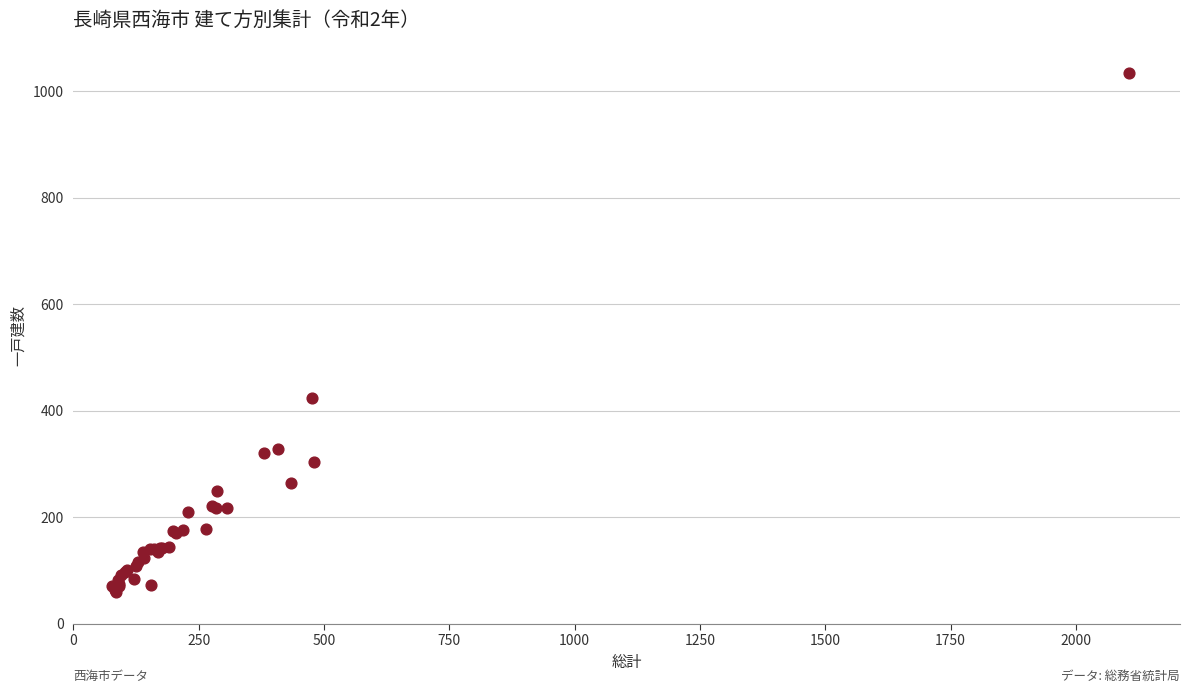

What Y value in the scatter plot is closest to 547?

424